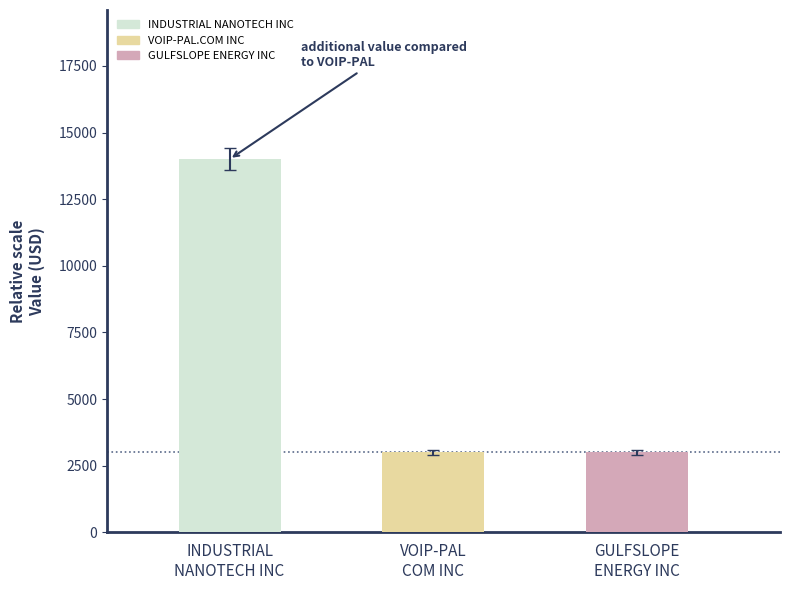

Reading right to left, extract all data points from this chart.

3000	3000	14000